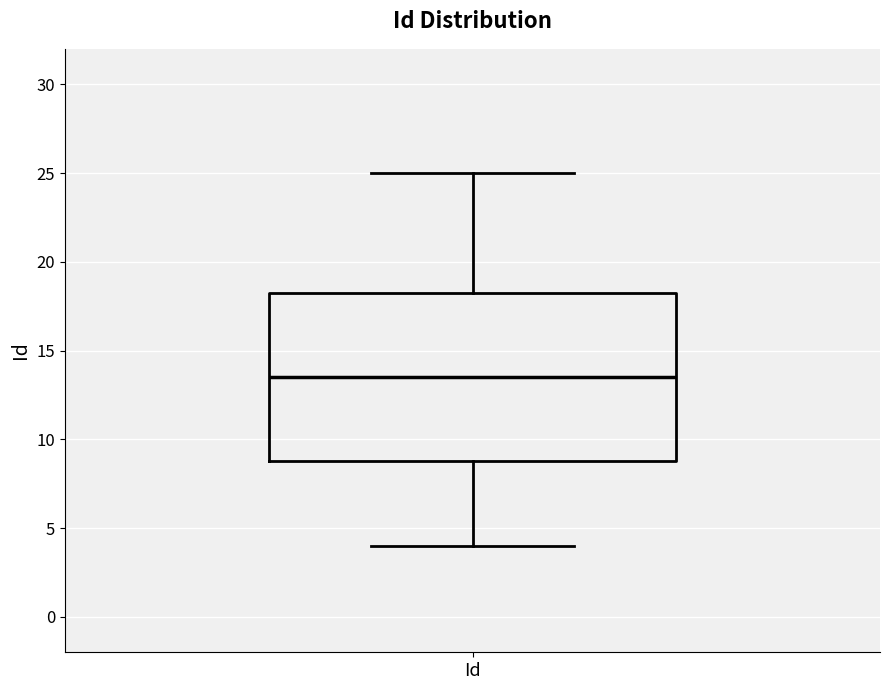

Read this box plot against the y-axis: the position of the median line, the range covered by the box, and the ends of both whiskers. The values are not printed on the chart, so give them approximately, as read against the axis.

median 13.5, box 9.0 to 18.5, whiskers 4.0 to 25.0